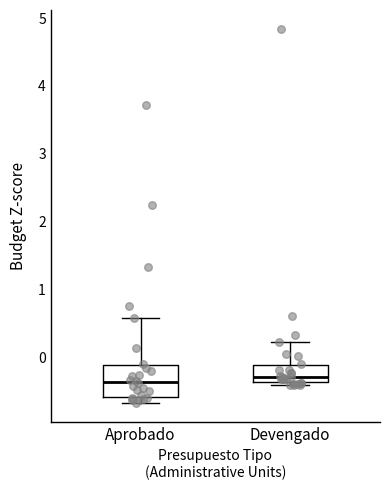

Which box is the tallest, from its lower edge to its upper edge?

Aprobado